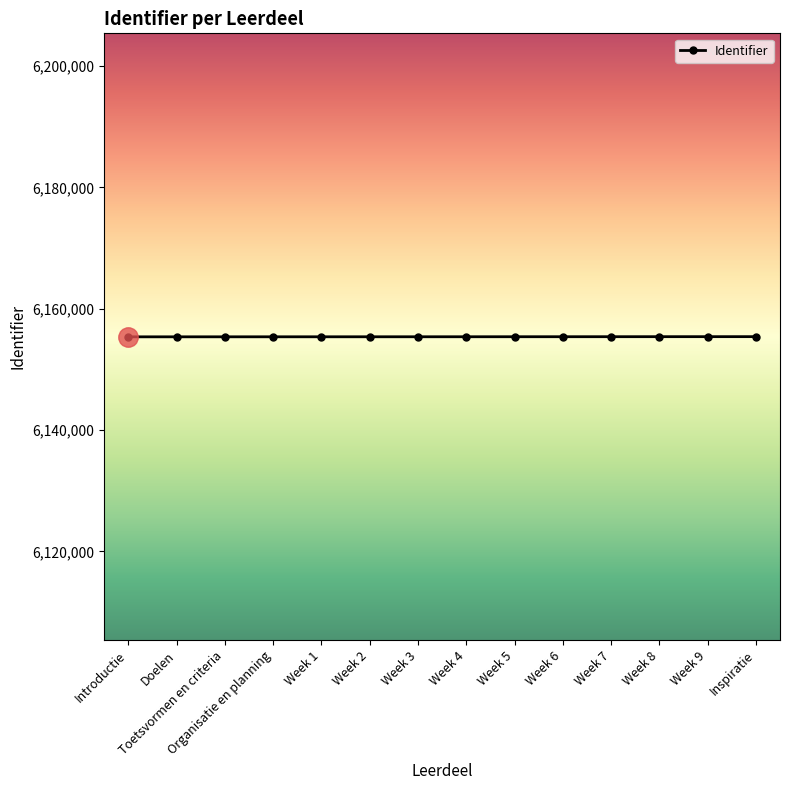

The chart shows a value of 3254783 at Week 5. True or false?

False